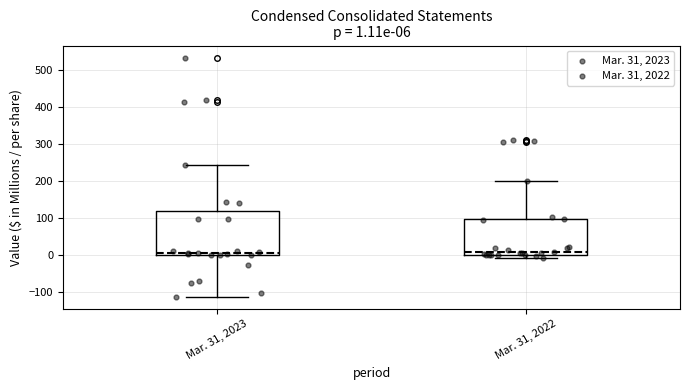

Comparing the boxes themselves (not the whiskers), which one is the tallest?

Mar. 31, 2023